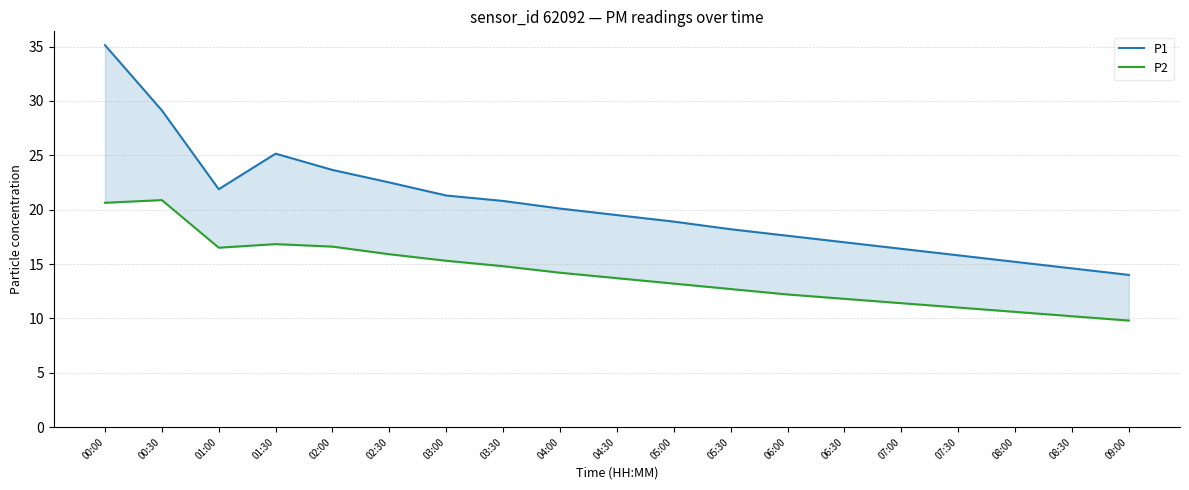

True or false: P1 and P2 intersect in this chart.

False